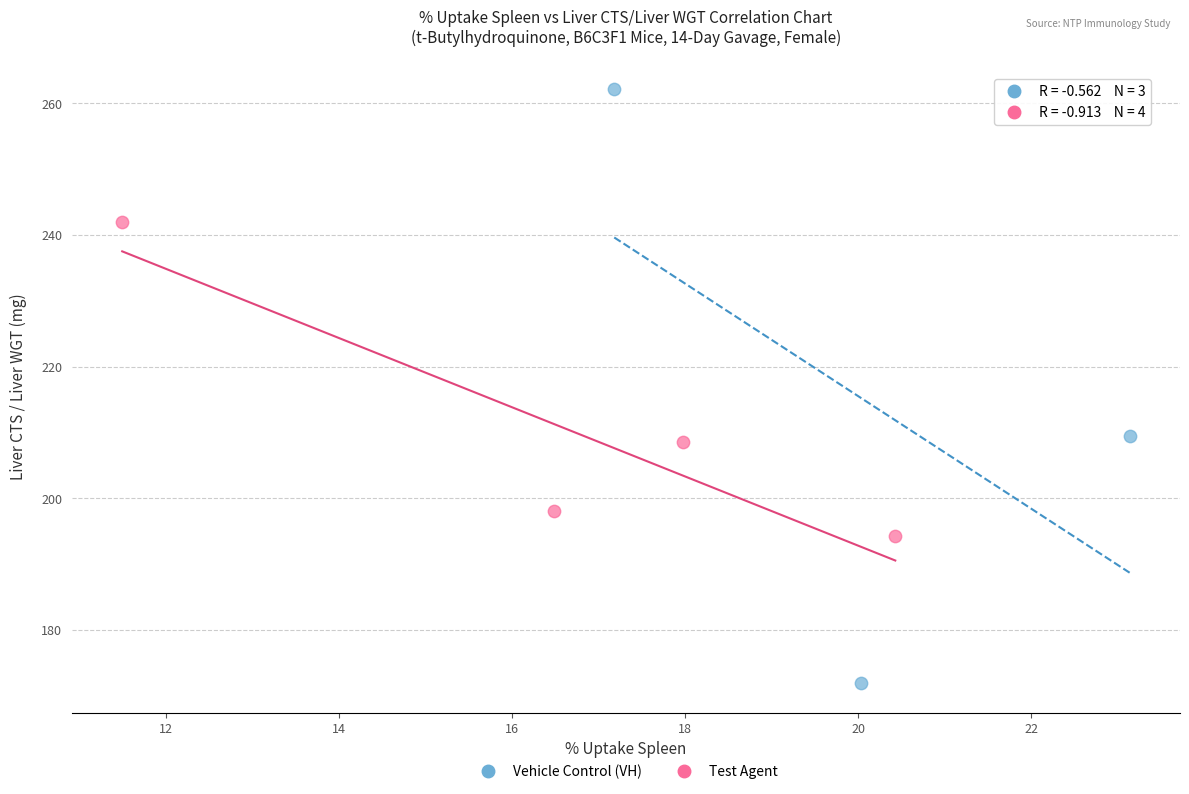

Which series contains the highest Y value?

Vehicle Control (VH)